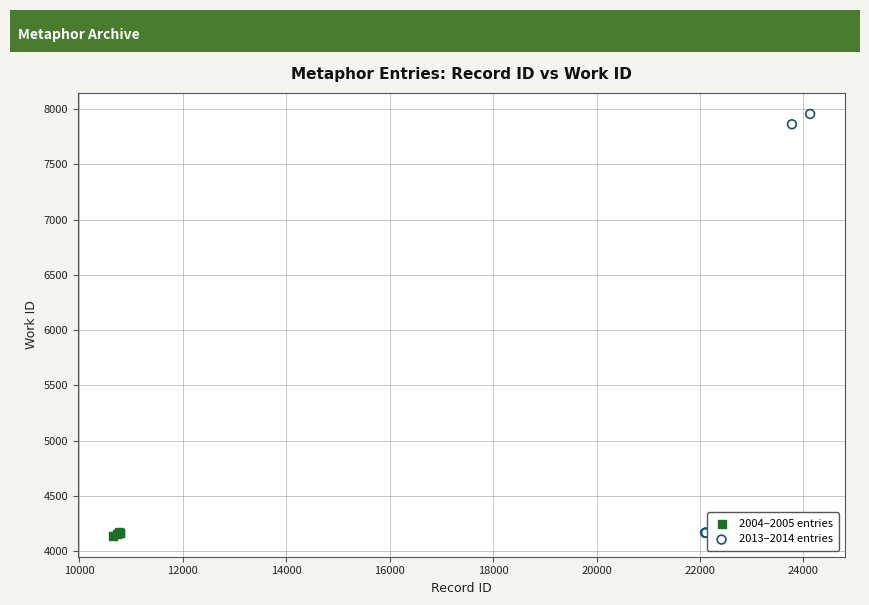

Which series has the widest spread of Y values?

2013–2014 entries